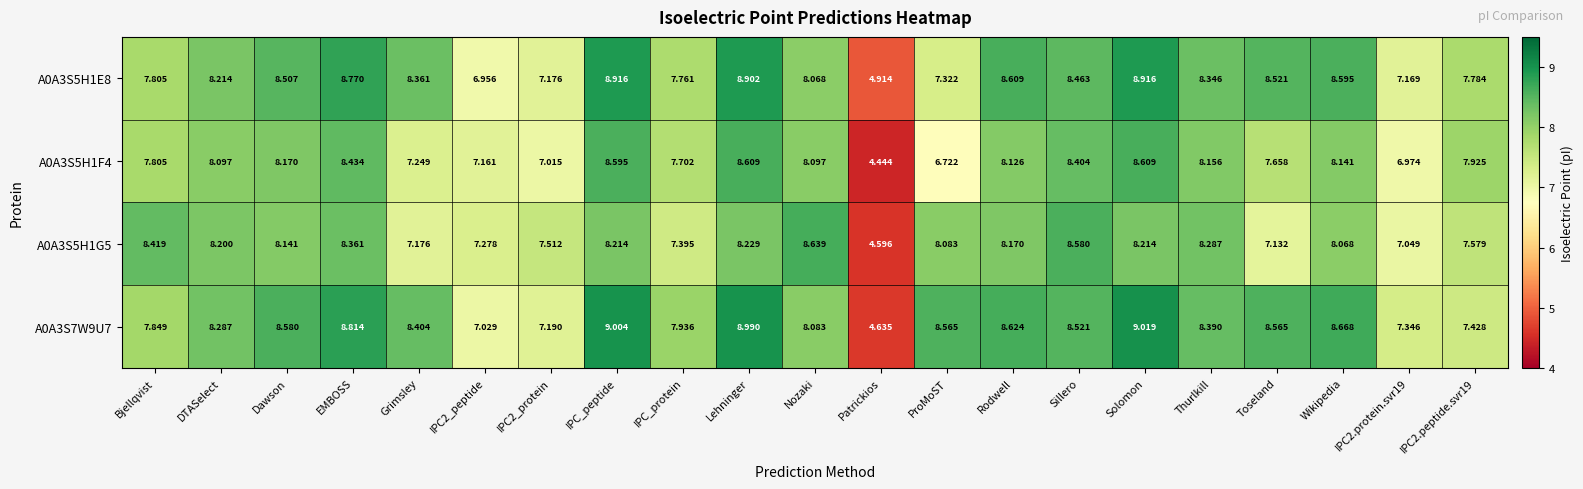

At which label is A0A3S5H1F4 closest to 6?

ProMoST